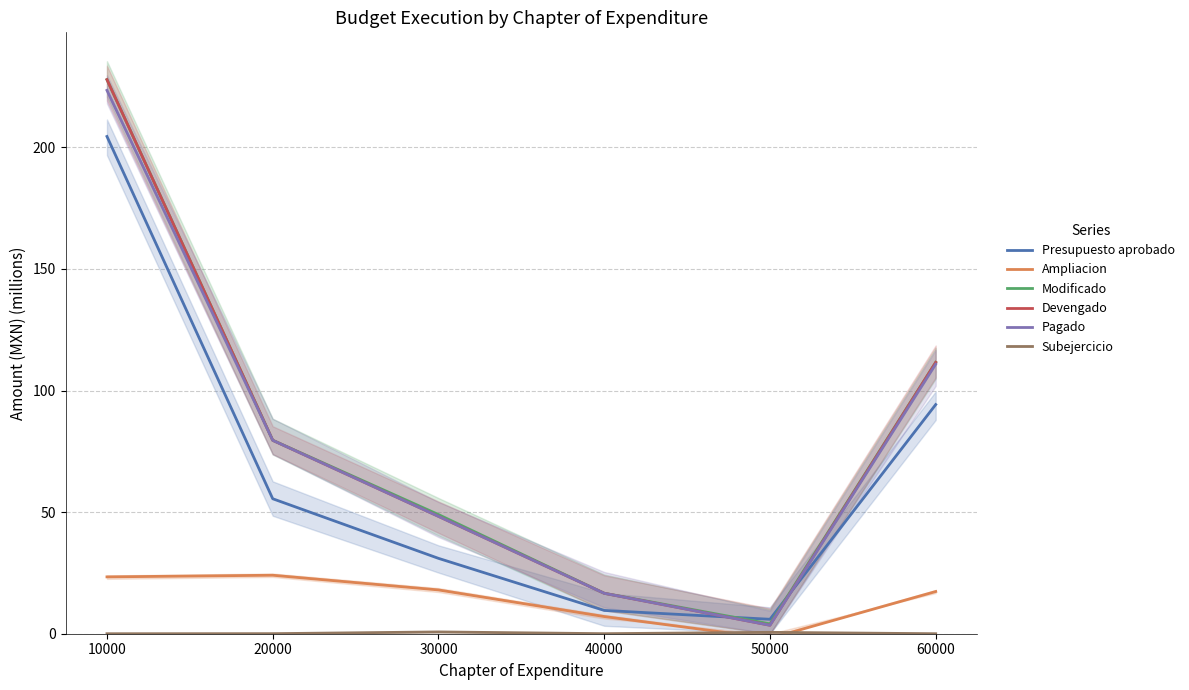

Where do Presupuesto aprobado and Modificado first cross each other?

40000 and 50000